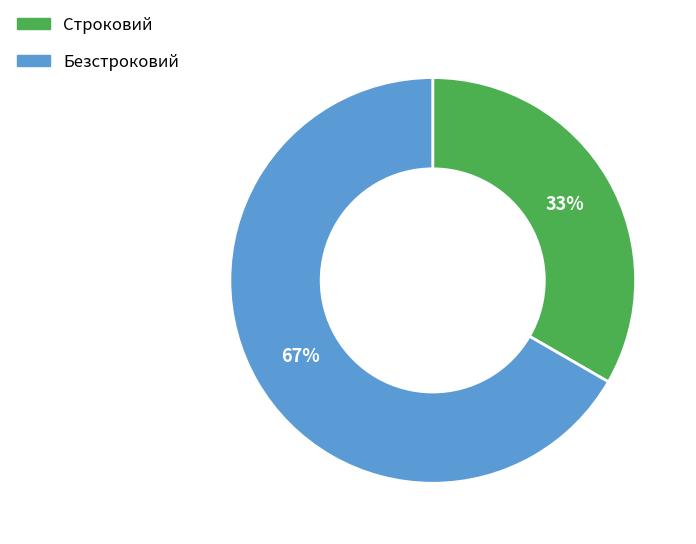

Which slice is the smallest?

Строковий